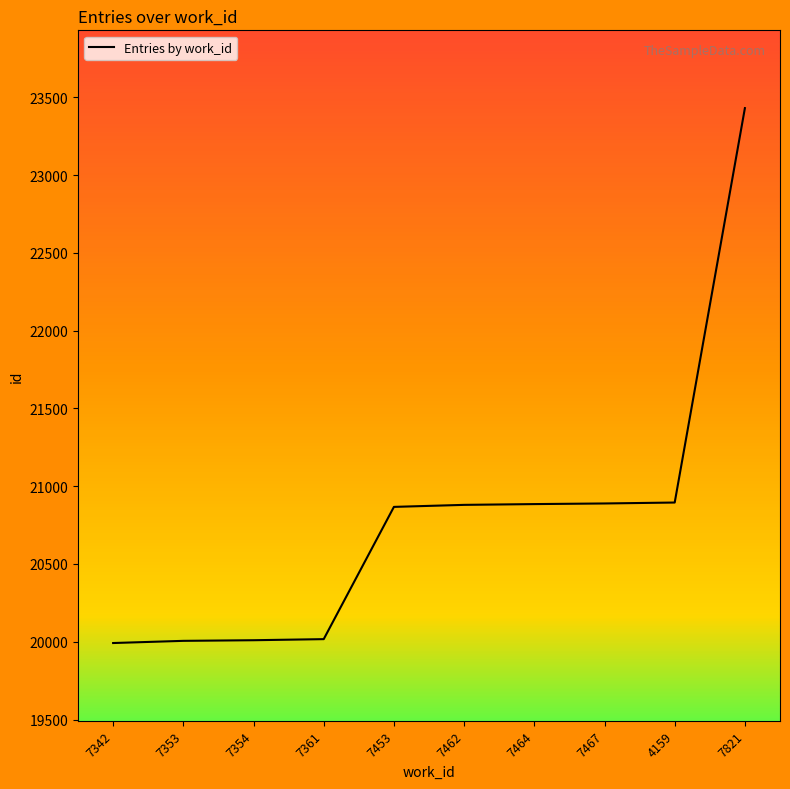

Which label corresponds to the largest value in the chart?

7821